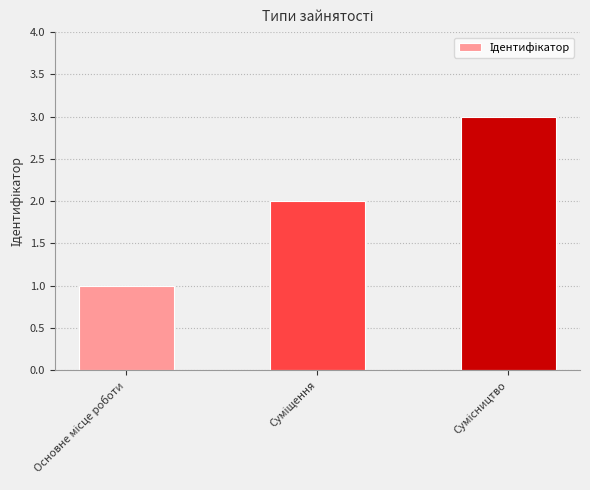

What is the sum of all values?

6